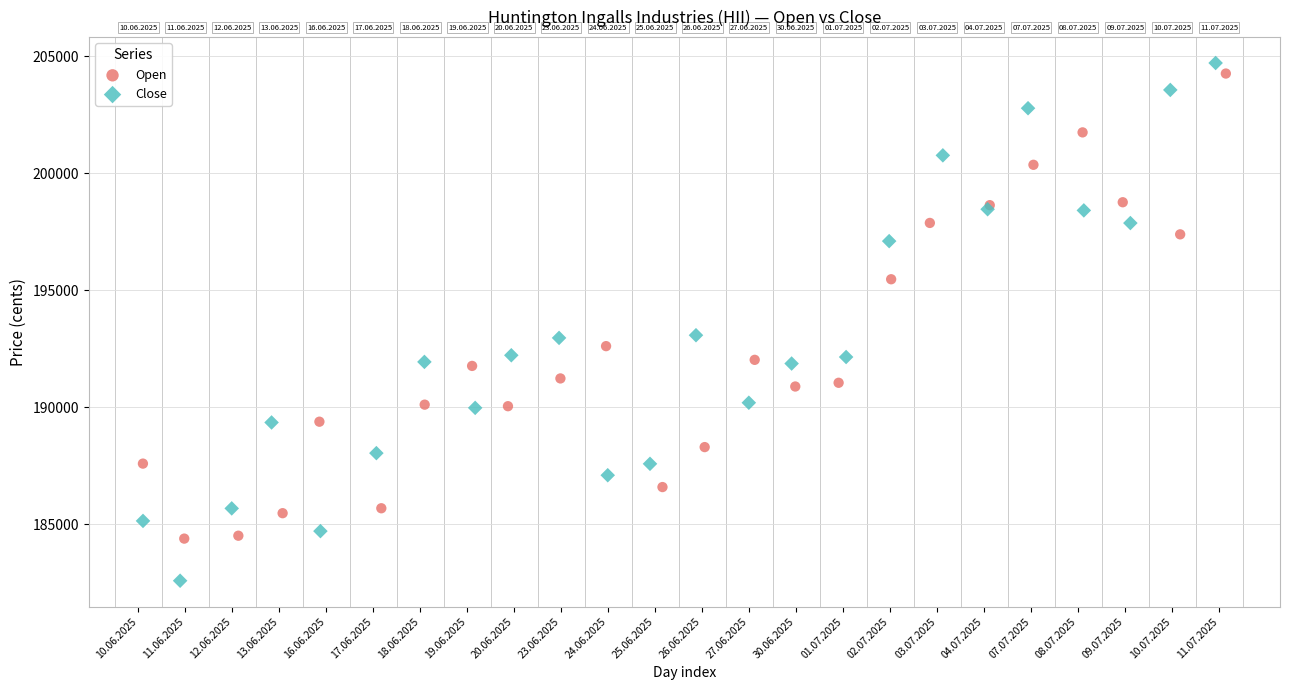

Which series has the widest spread of Y values?

Close